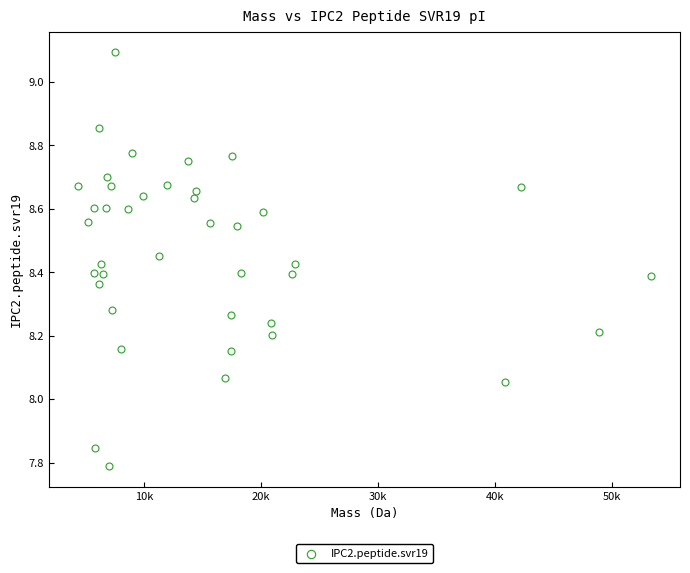

What is the range of X values (max minus min)?

49112.8